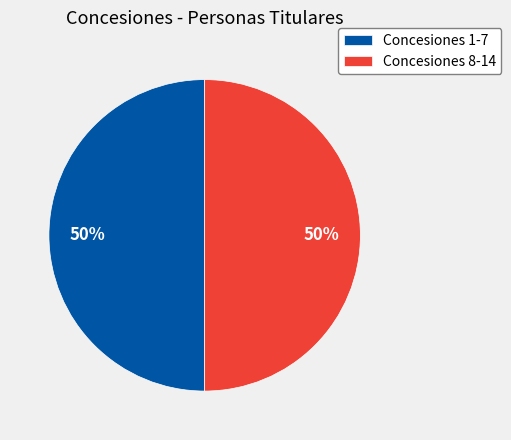

Combined, do Concesiones 1-7 and Concesiones 8-14 account for over 50%?

Yes